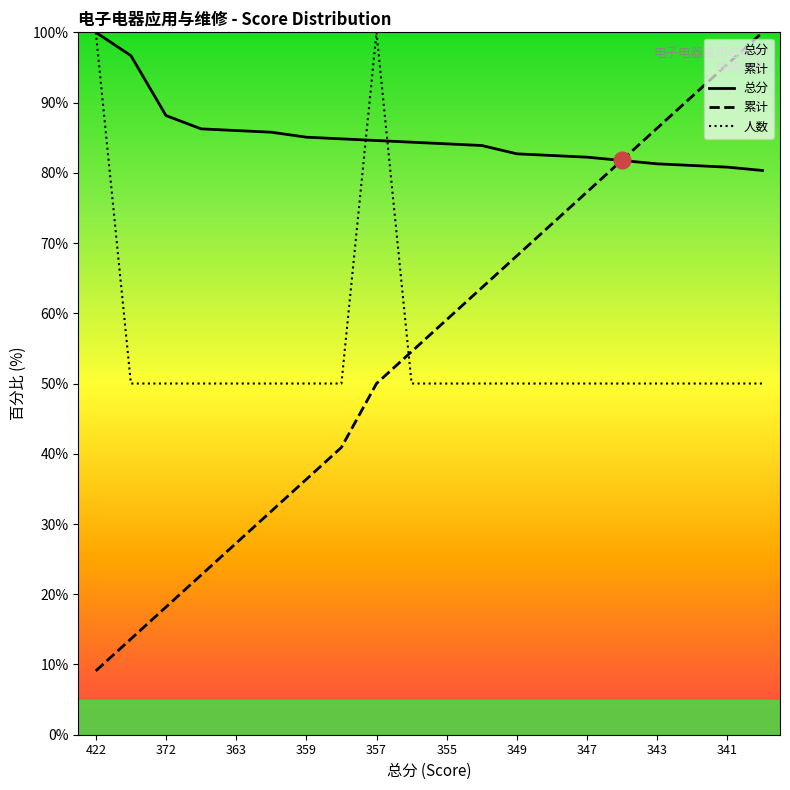

The value of 人数 at 349 is 50.0. True or false?

True